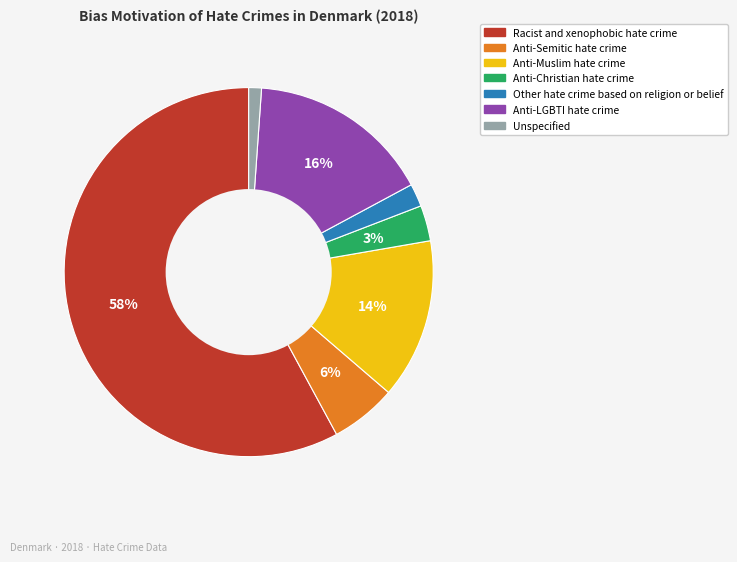

Which has a higher value, Anti-Muslim hate crime or Anti-LGBTI hate crime?

Anti-LGBTI hate crime